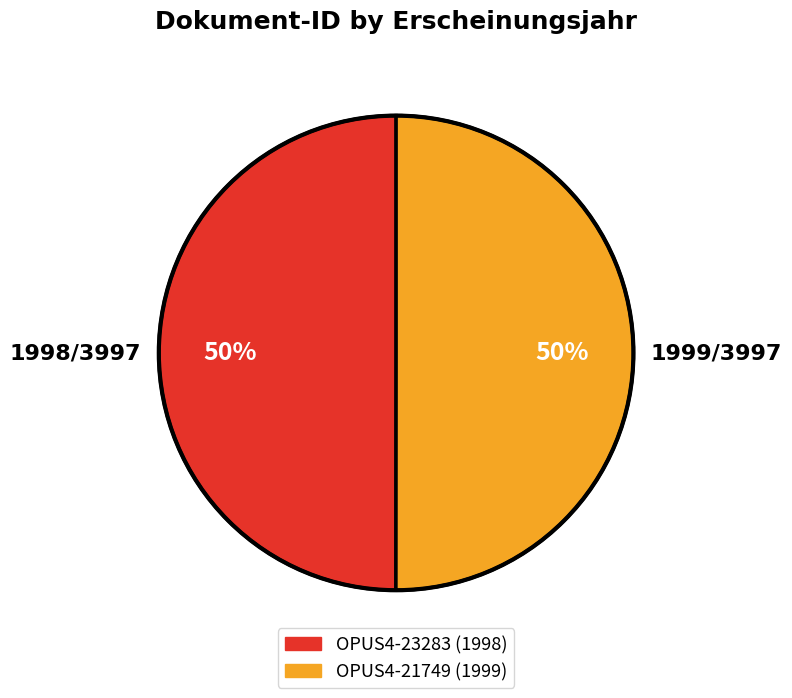

Approximately how many times larger is the value at OPUS4-21749 compared to OPUS4-23283?

1.0